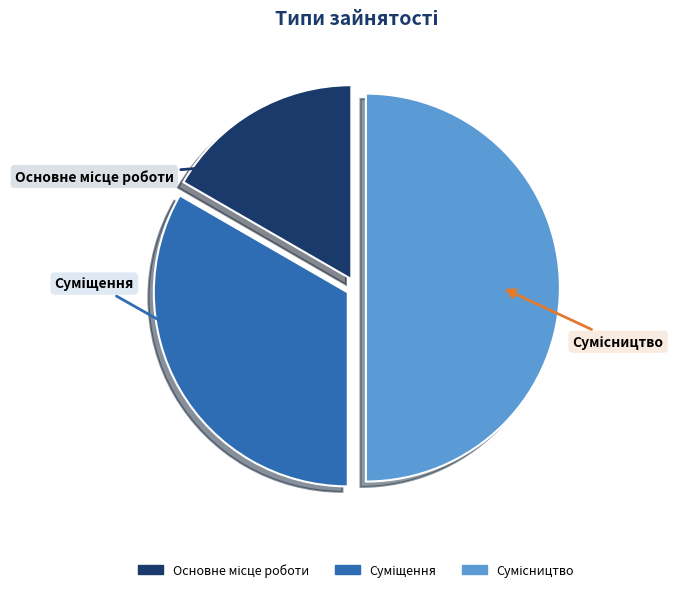

Which category has the smallest portion of the pie?

Основне місце роботи